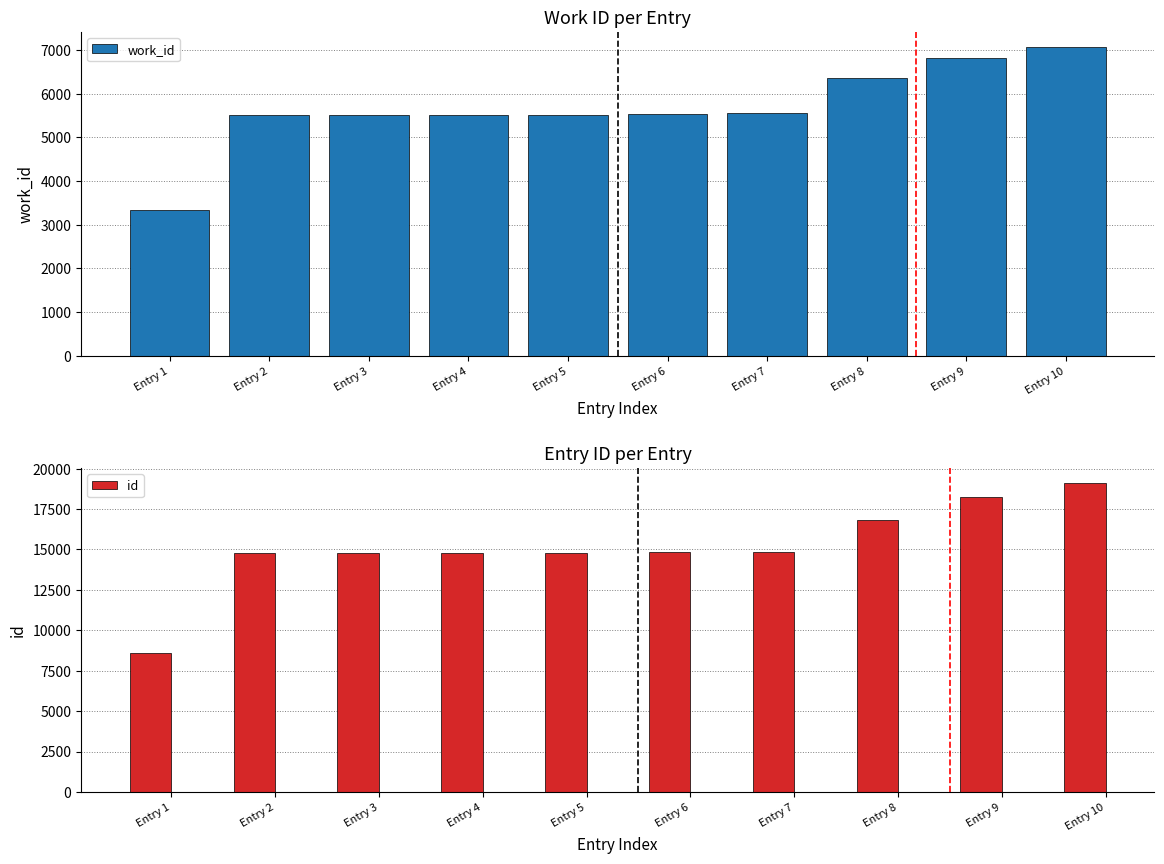

What is the sum of the work_id values at Entry 8 and Entry 7?

11929